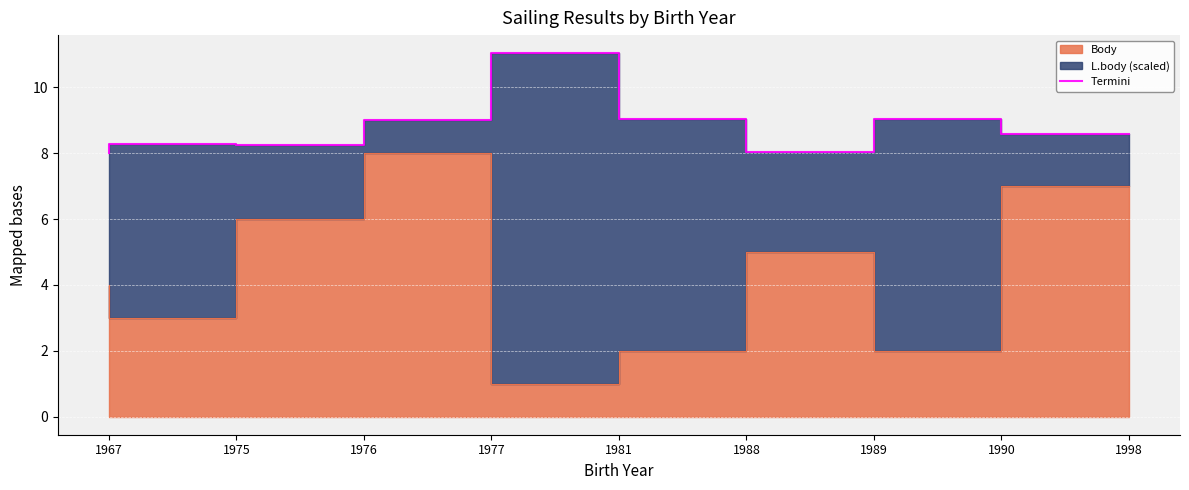

How many lines are shown in the chart?

1